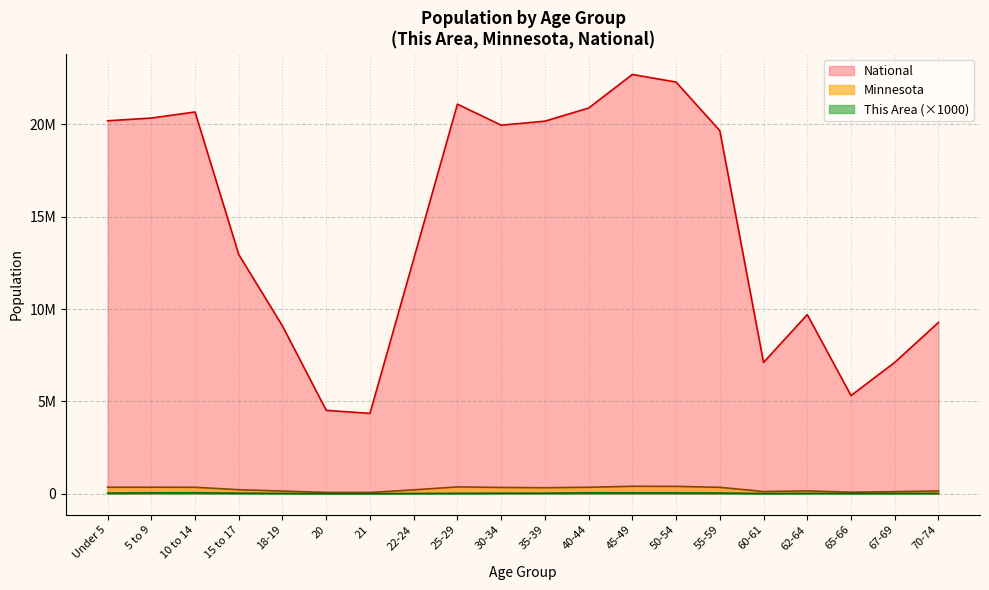

Reading left to right, what are all the values shown in this chart?

This Area: Under 5=35000	5 to 9=50000	10 to 14=53000	15 to 17=30000	18-19=19000	20=6000	21=6000	22-24=15000	25-29=23000	30-34=30000	35-39=30000	40-44=50000	45-49=50000	50-54=44000	55-59=39000	60-61=12000	62-64=21000	65-66=18000	67-69=20000	70-74=20000
Minnesota: Under 5=355504	5 to 9=355536	10 to 14=352342	15 to 17=220681	18-19=147148	20=72732	21=70594	22-24=212325	25-29=372686	30-34=342900	35-39=328190	40-44=352904	45-49=406203	50-54=401695	55-59=349589	60-61=120761	62-64=159014	65-66=86158	67-69=116412	70-74=151857
National: Under 5=20201362	5 to 9=20348657	10 to 14=20677194	15 to 17=12954254	18-19=9086089	20=4519129	21=4354294	22-24=12712576	25-29=21101849	30-34=19962099	35-39=20179642	40-44=20890964	45-49=22708591	50-54=22298125	55-59=19664805	60-61=7113727	62-64=9704197	65-66=5319902	67-69=7115361	70-74=9278166